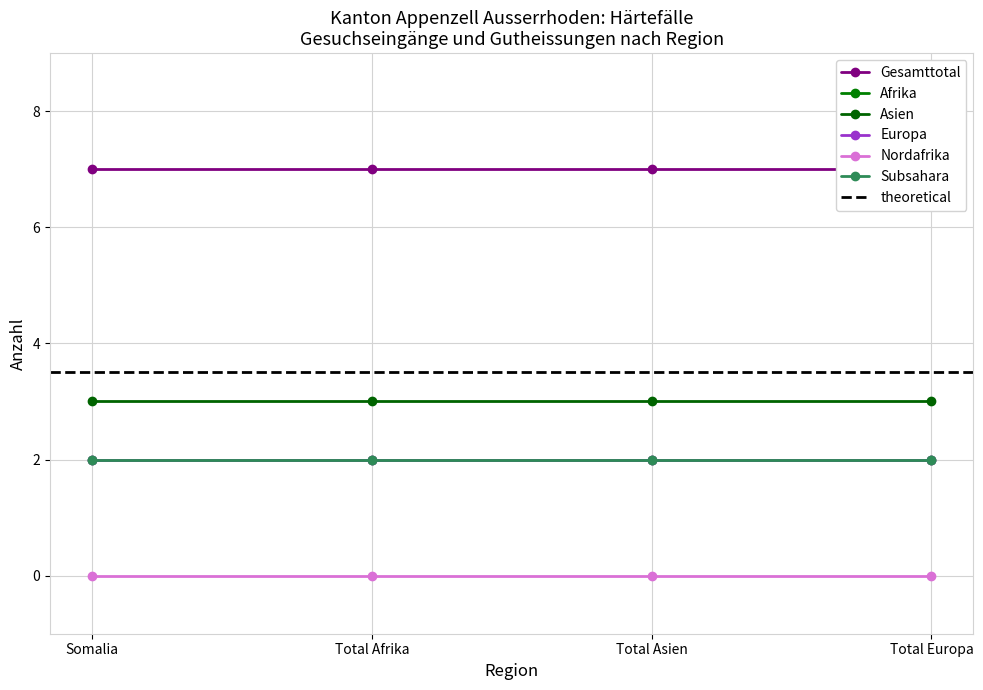

Count the number of categories in the chart.

4